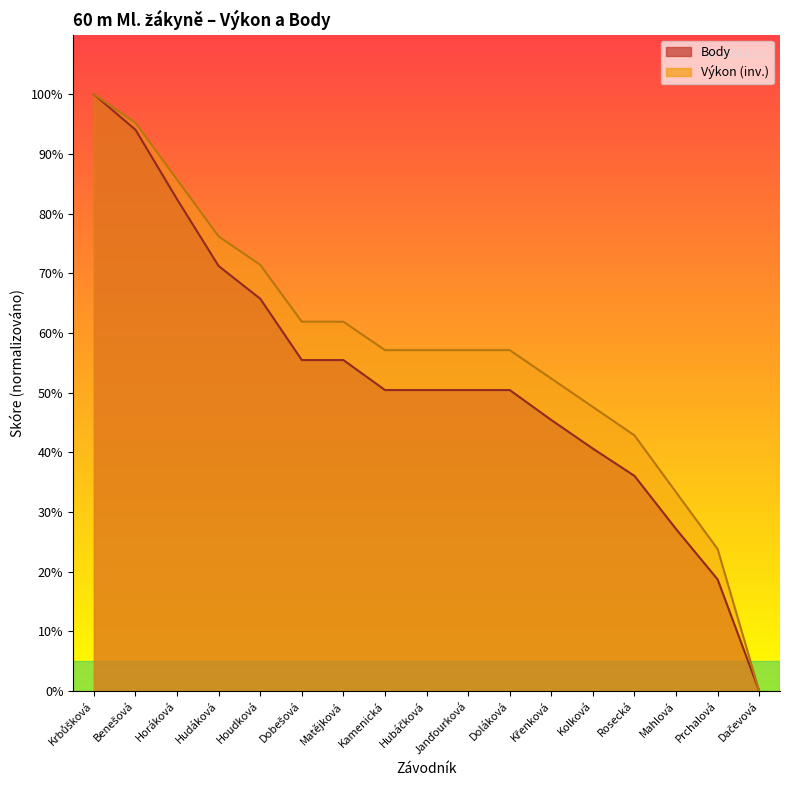

The Body series shows 134.7 at Benešová. True or false?

False